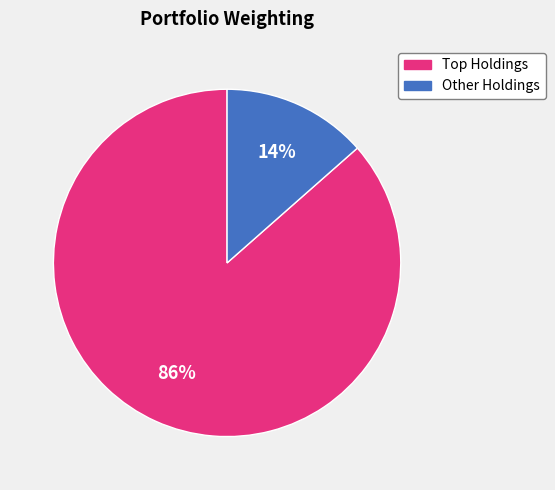

Does any single category account for the majority?

Yes